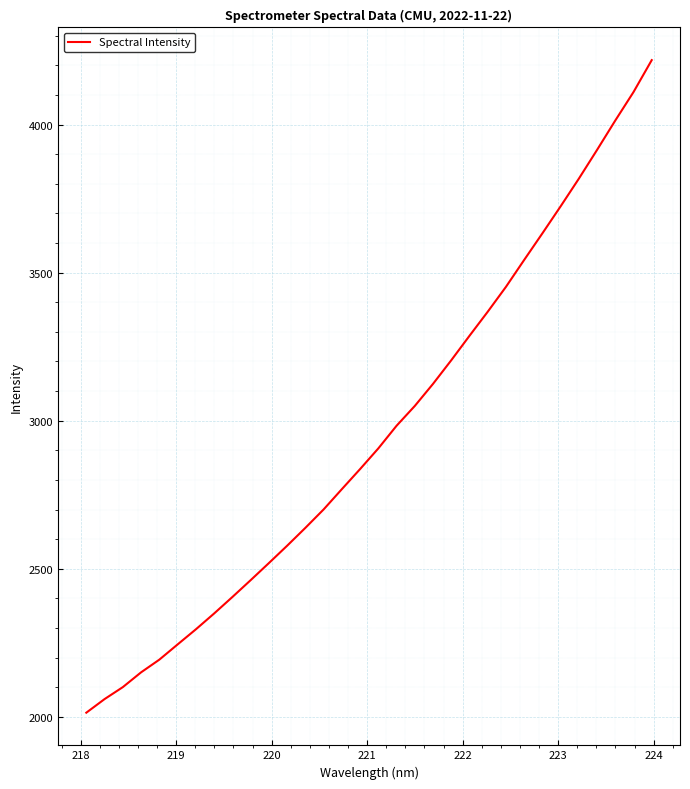

What is the maximum value shown in the chart?

4217.6